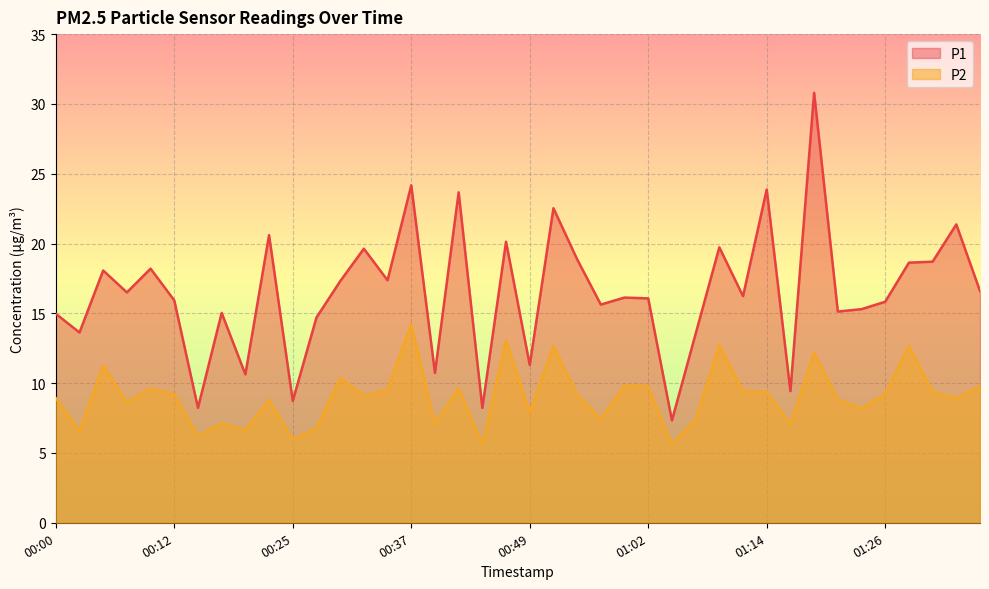

Between 00:22 and 00:49, which is larger?

00:22